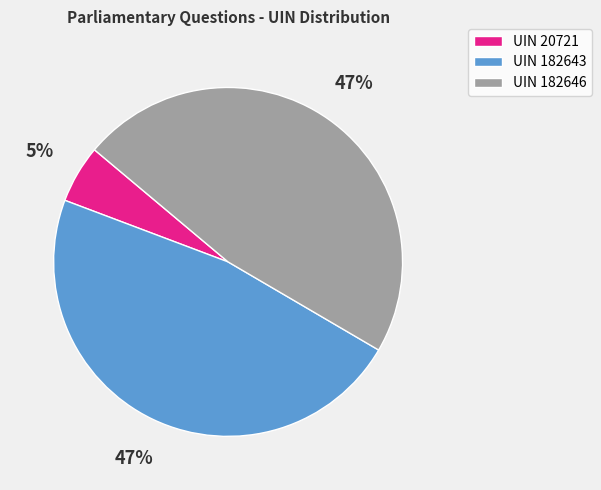

Does UIN 20721 account for over 50% of the chart?

No